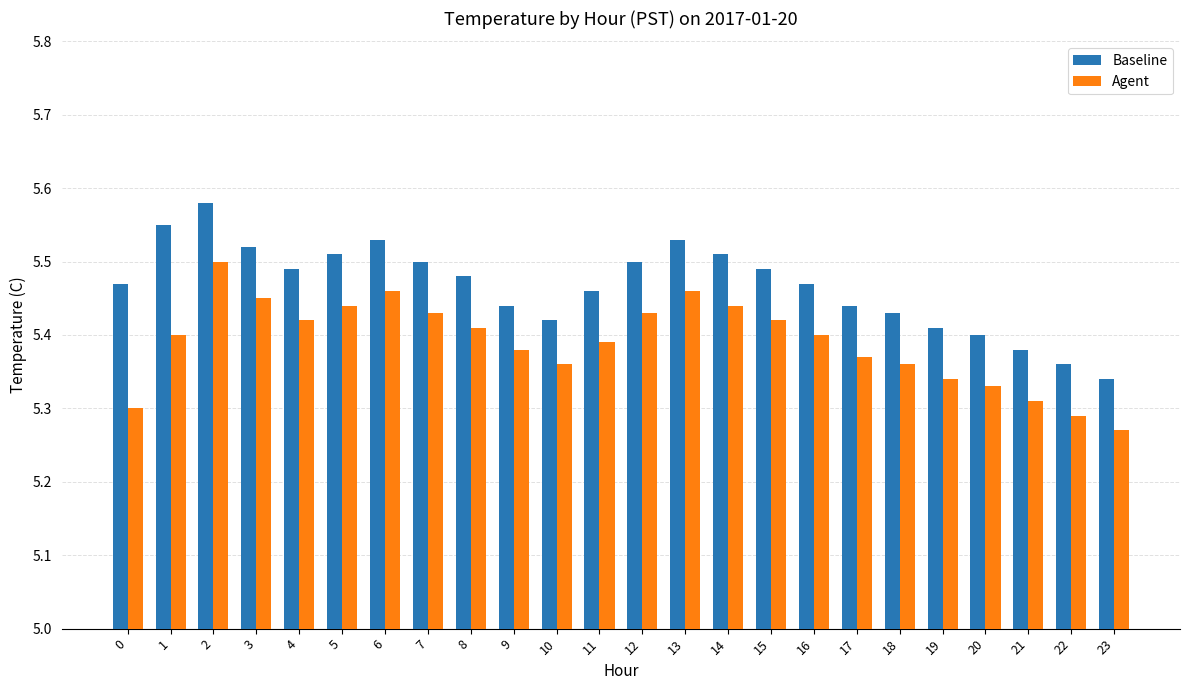

Which series changed the most between 2 and 15?

Baseline